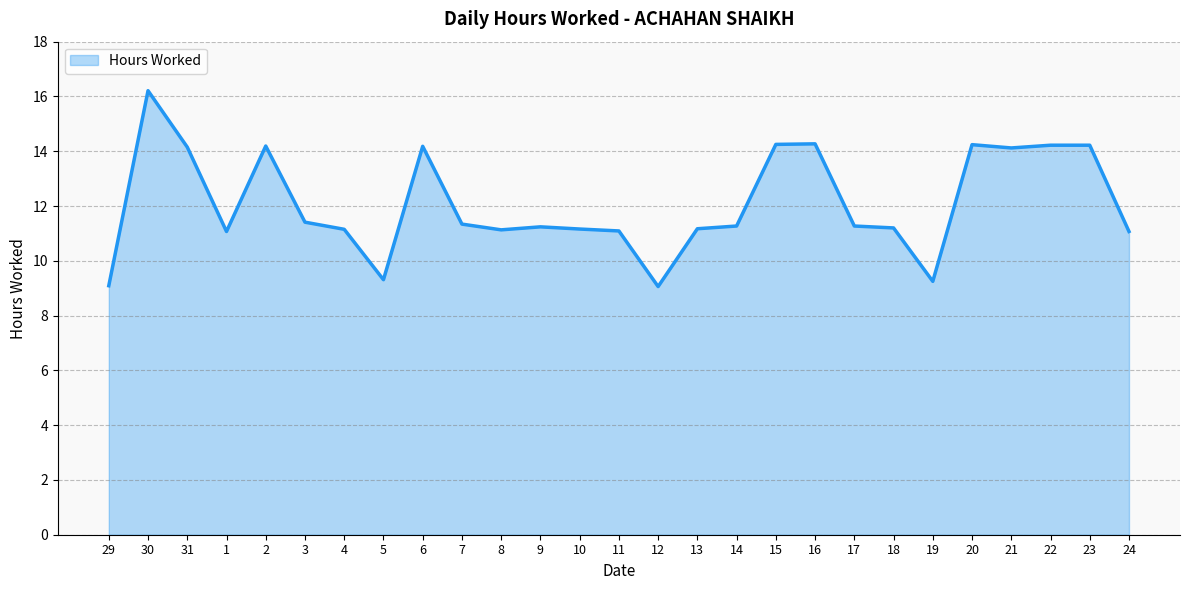

Which category has the highest value across all series?

30